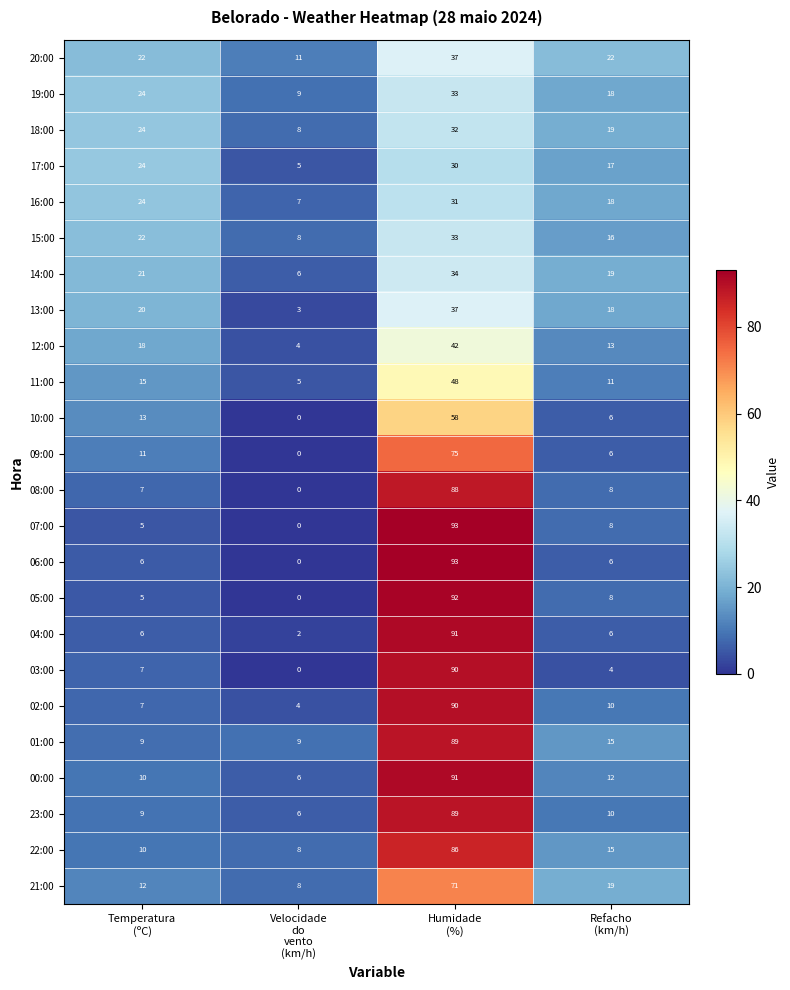

At which category does the chart reach its peak across all series?

Humidade
(%)